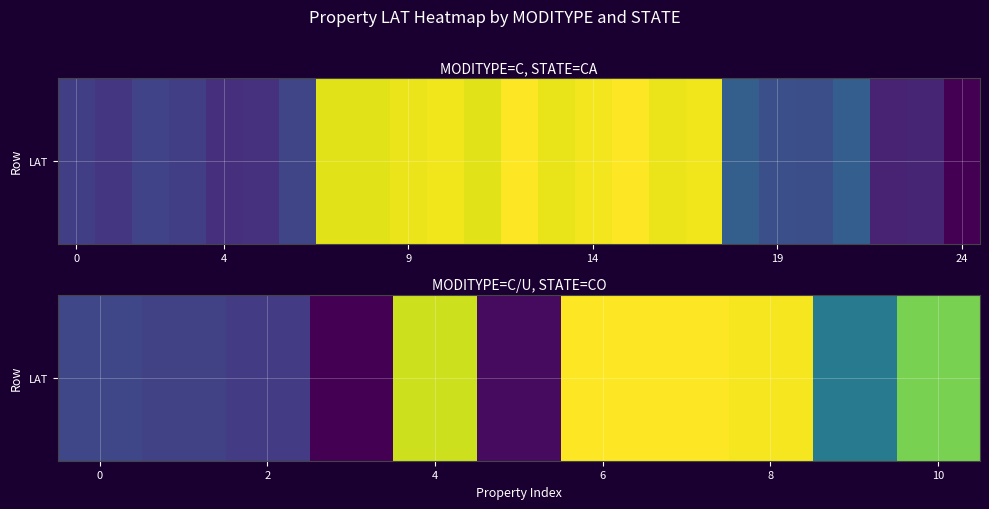

Is it true that the value at 8 is 1.6?

False